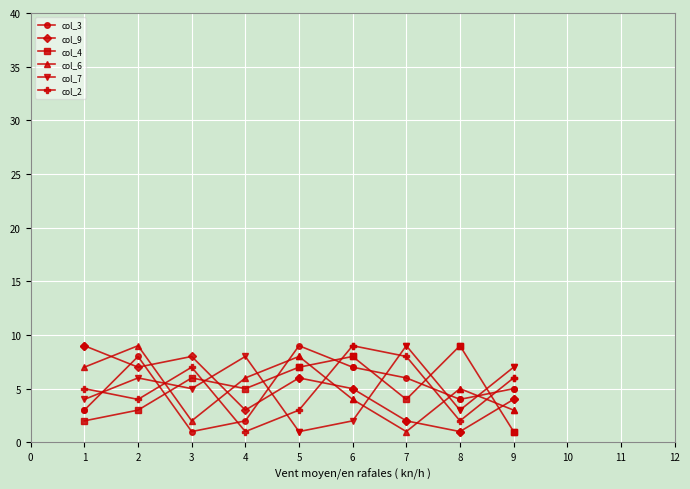

True or false: col_7 and col_3 cross at least once.

True